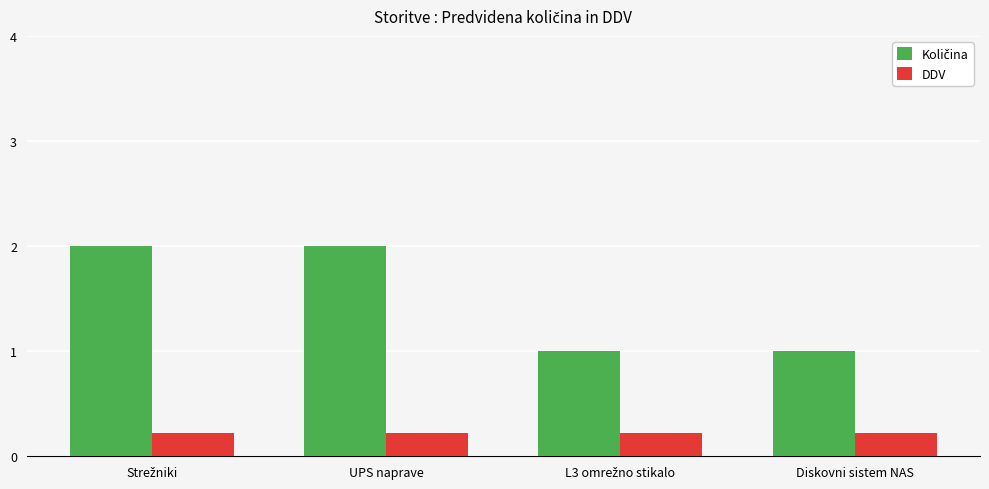

What is the maximum value shown in the chart?

2.0